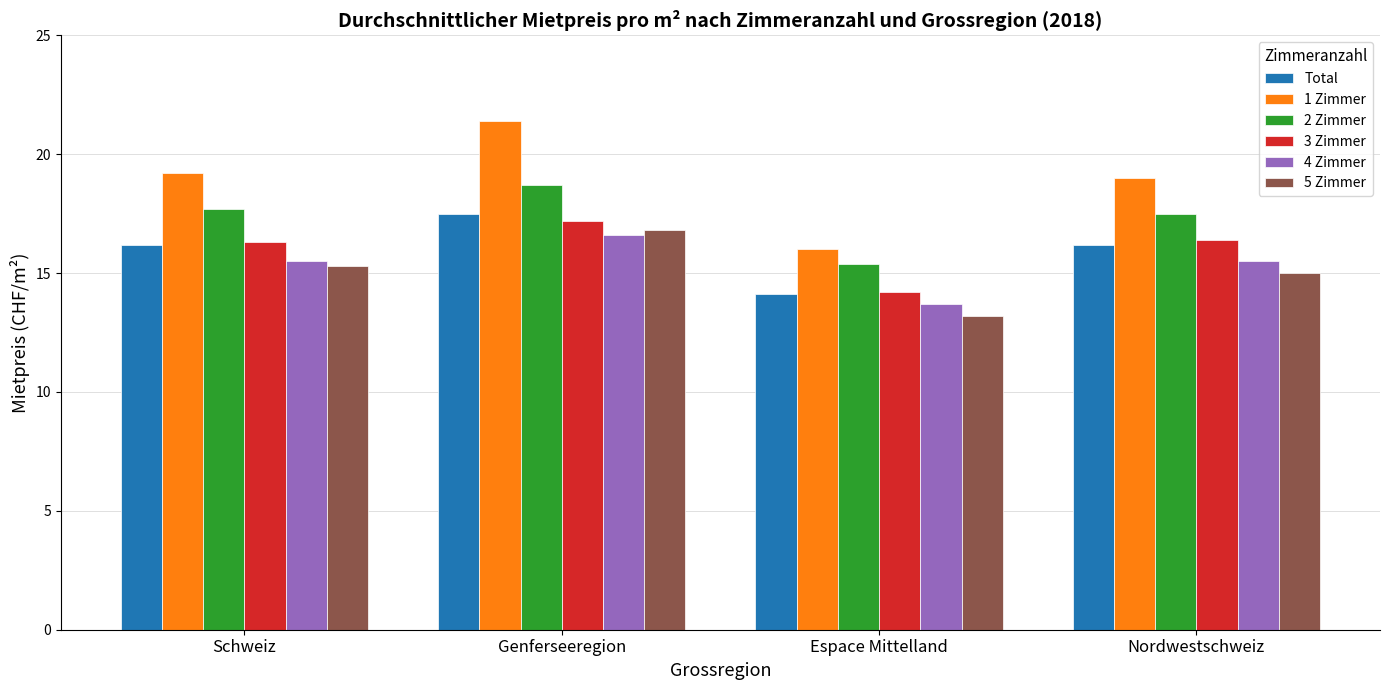

What is the approximate value of 5 Zimmer at Espace Mittelland?

13.2